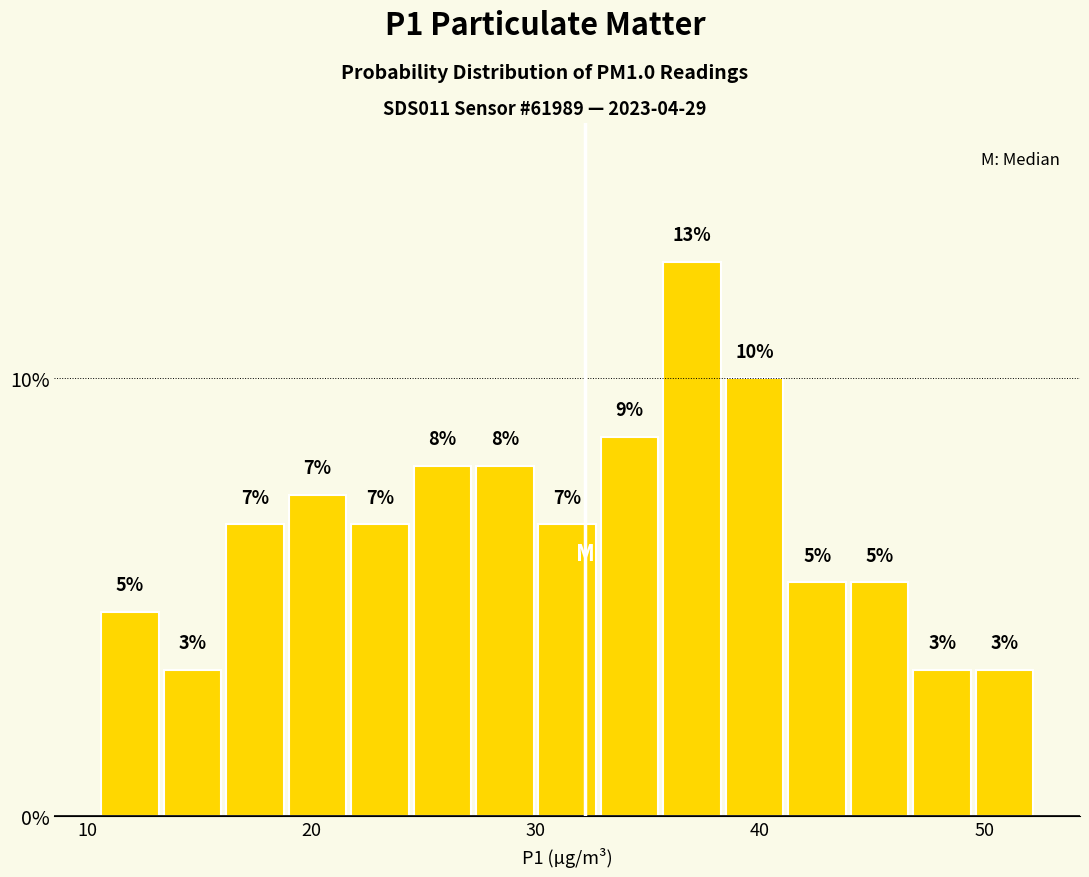

Around what value on the x-axis is the tallest bar? Give the approximate position of its centre, as read against the axis.

37